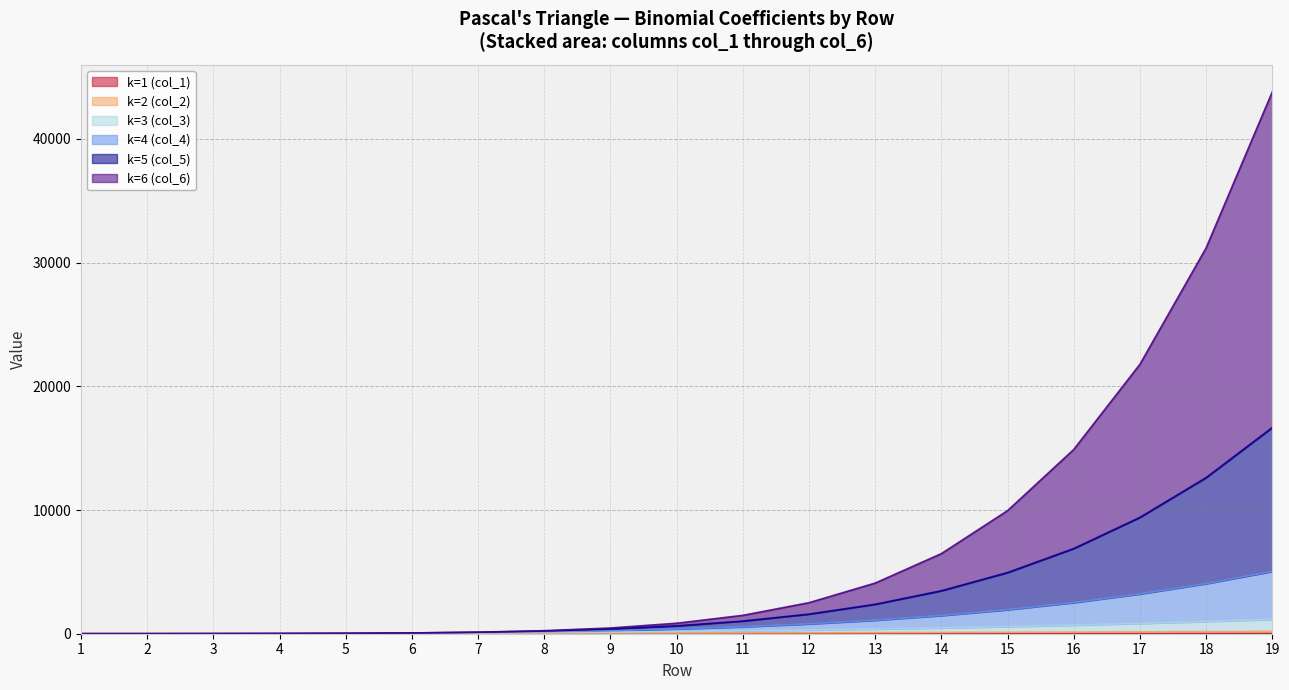

Where does the col_3 series first go above 175?

11